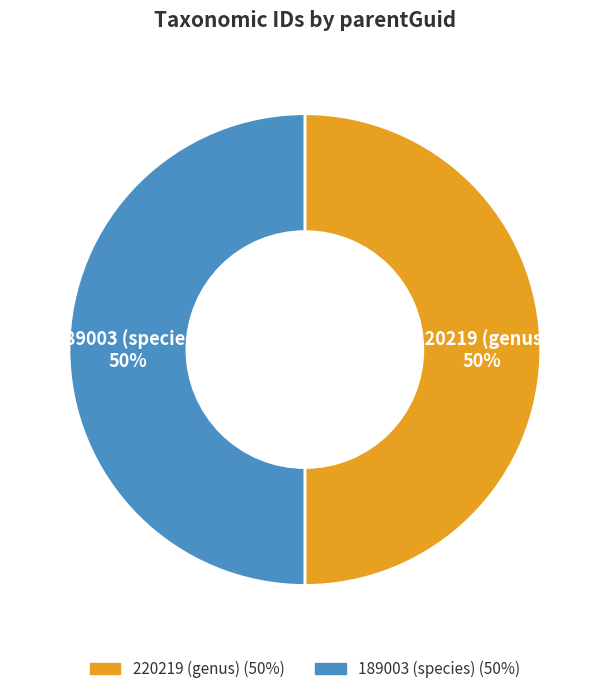

Combined, do 189003 (species) and 220219 (genus) account for over 50%?

Yes